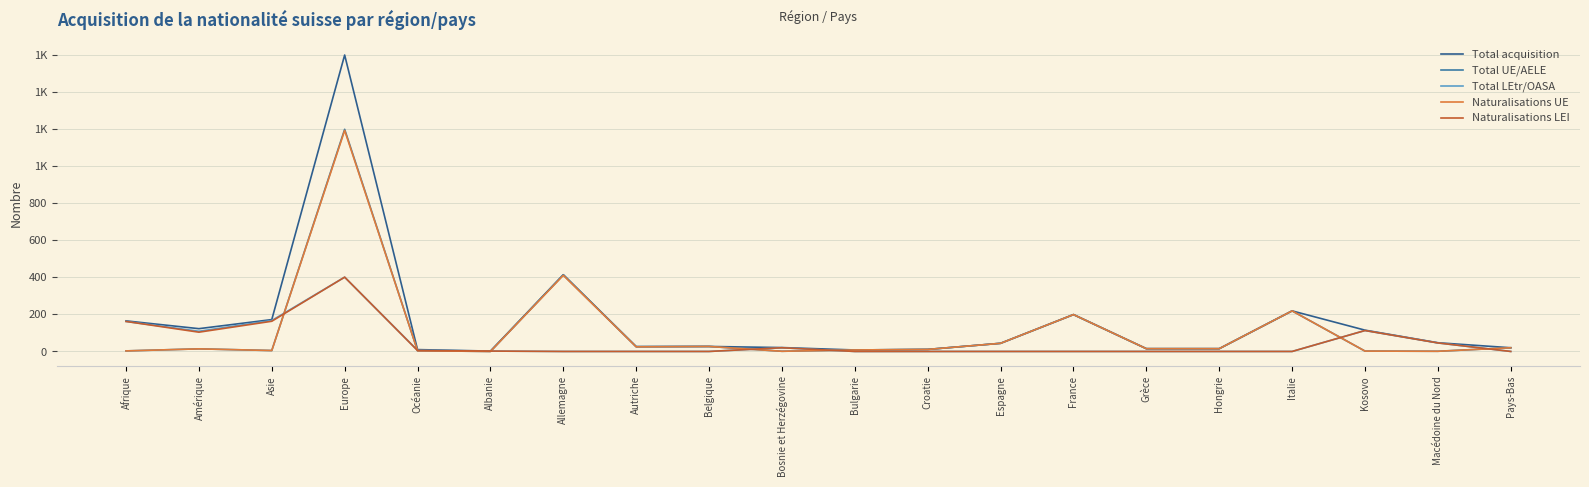

Is this an area chart (filled region under the line)?

No